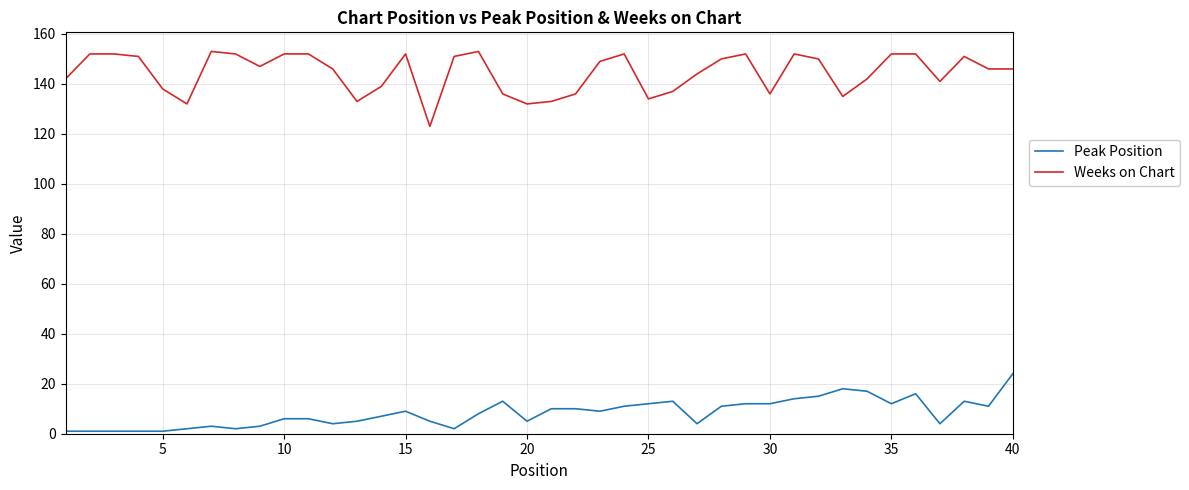

Which series has the largest total across all categories?

Weeks on Chart